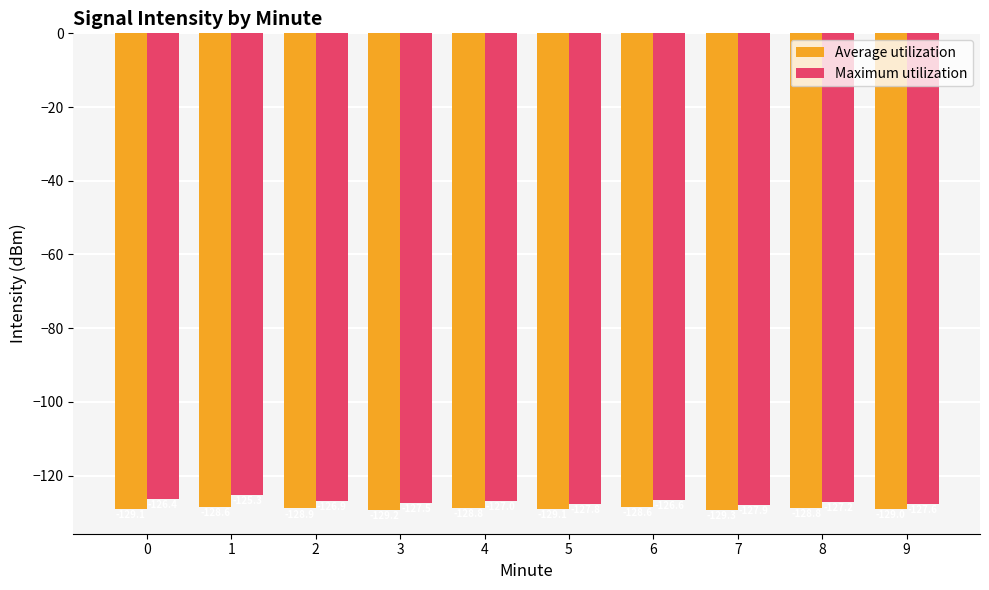

At which label does Maximum utilization first exceed -126?

1